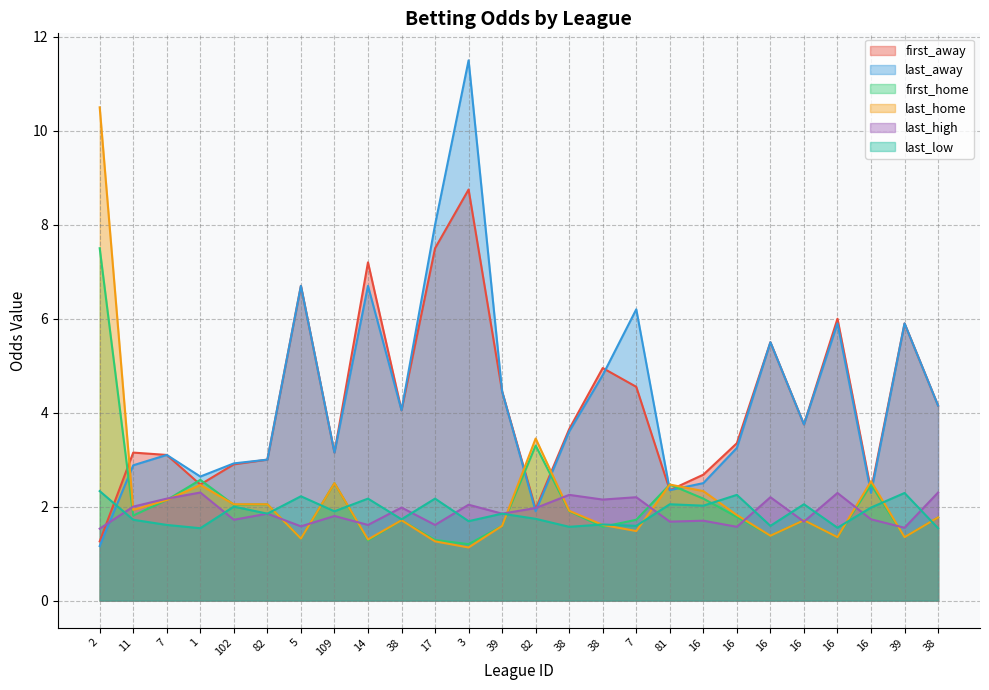

How many times do last_low and first_home cross each other?

10